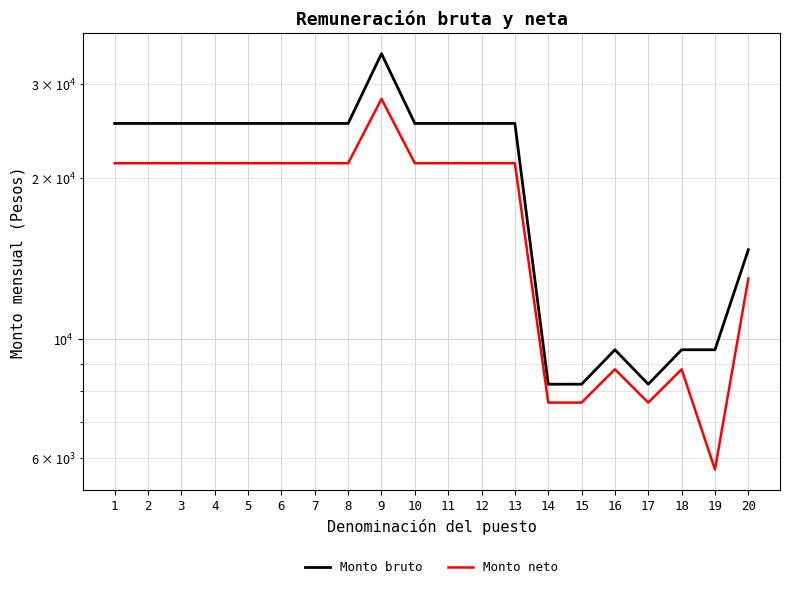

Which series has the largest total across all categories?

Monto bruto